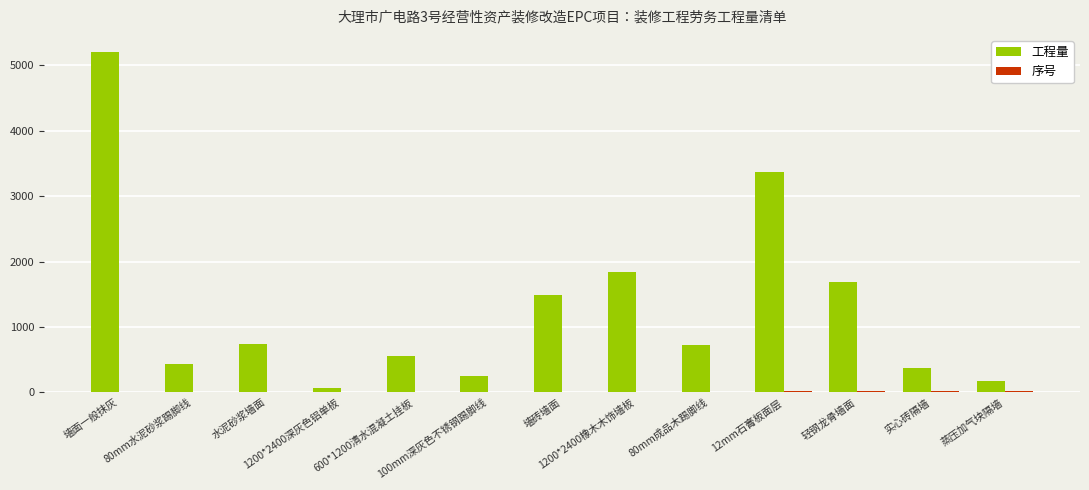

What is the sum of all 工程量 values?

16911.8